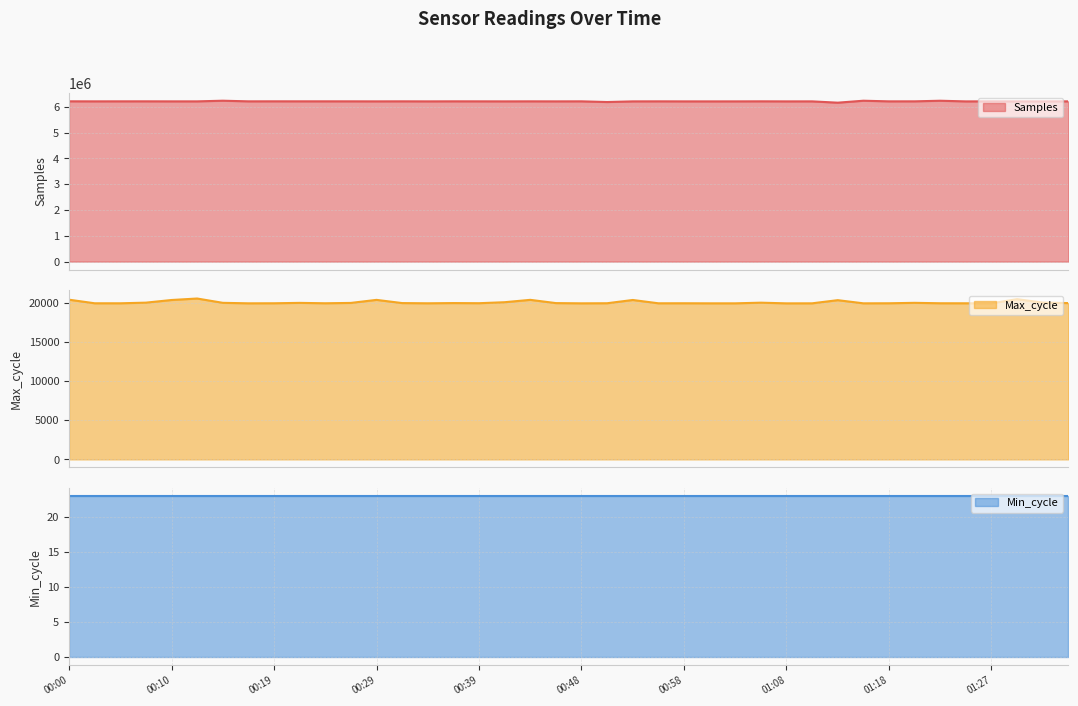

Where is the first local minimum for Samples?

00:02